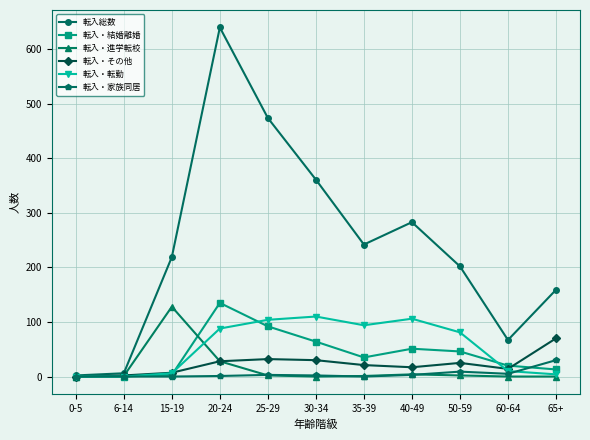

Which series changed the most between 30-34 and 50-59?

転入総数